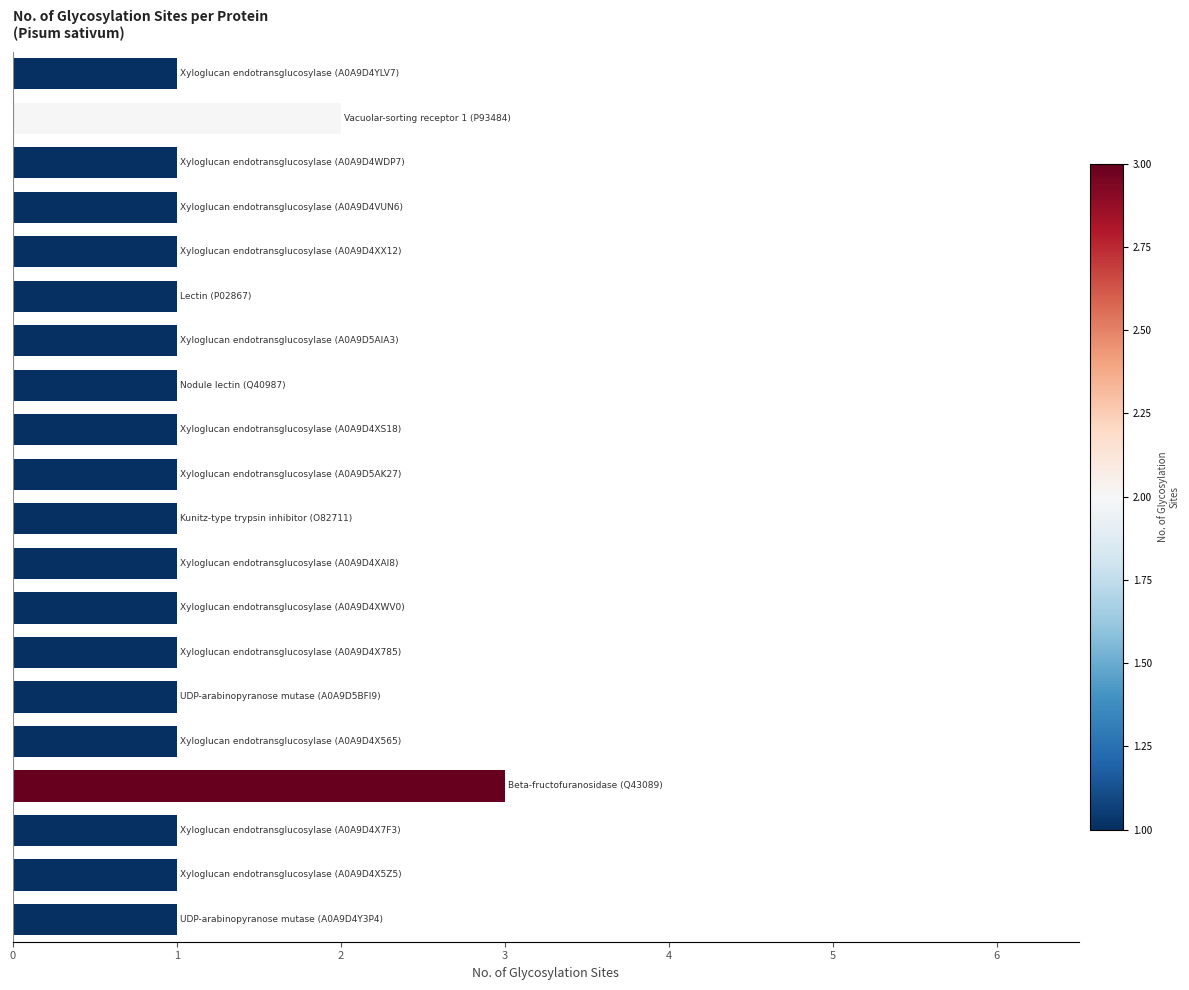

What is the maximum value shown in the chart?

3